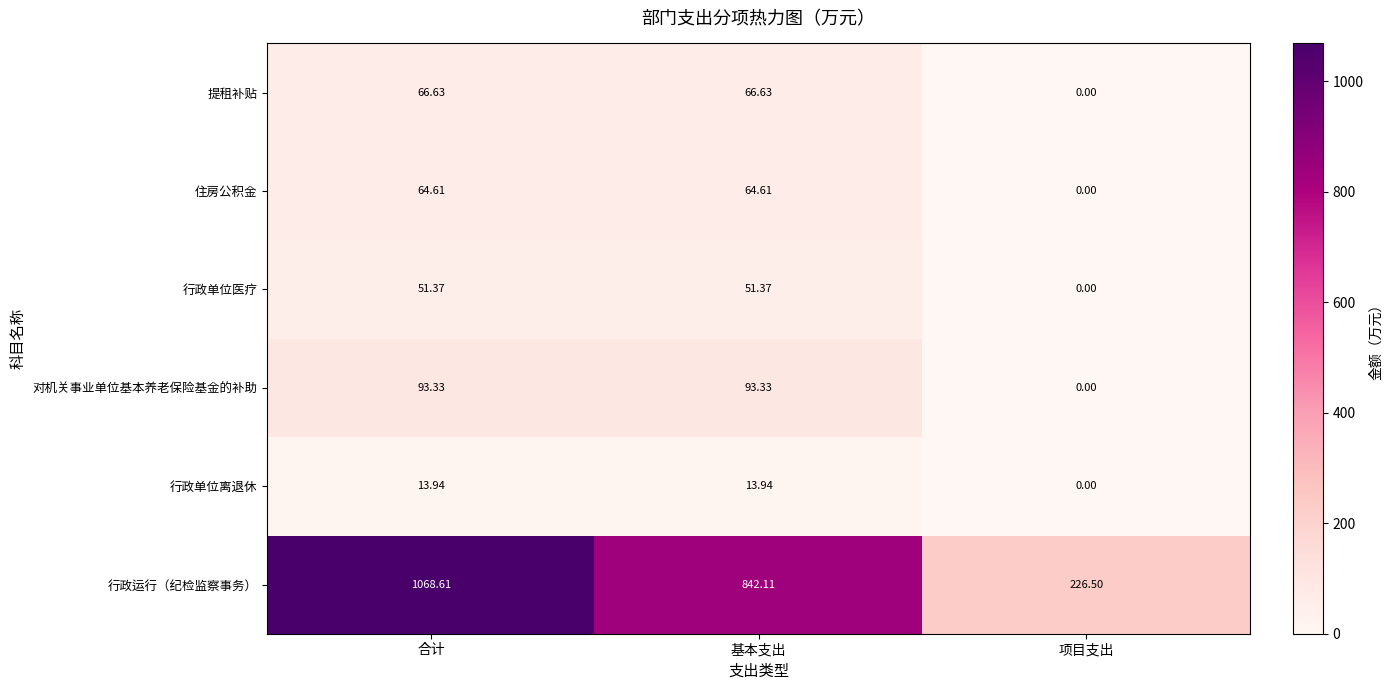

Rank the series at 合计 from lowest to highest value.

行政单位离退休, 行政单位医疗, 住房公积金, 提租补贴, 对机关事业单位基本养老保险基金的补助, 行政运行（纪检监察事务）